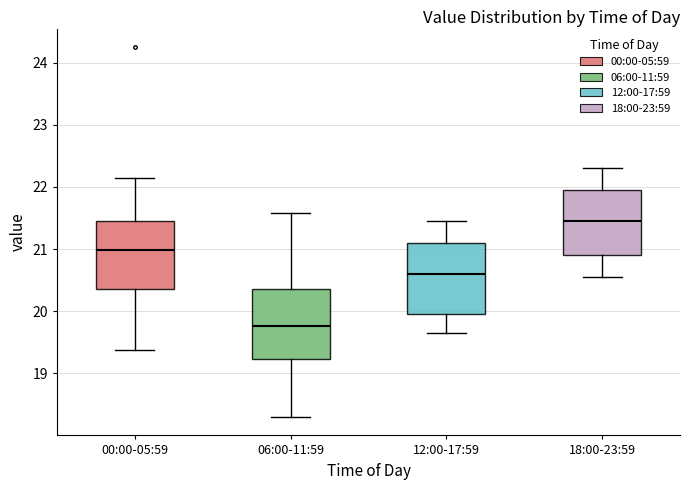

Reading left to right, read every box against the y-axis: the position of its median line, the range the box covers, and the ends of its whiskers. The values are not printed on the chart, so give them approximately, as read against the axis.

00:00-05:59: median 21.0, box 20.4 to 21.5, whiskers 19.4 to 22.2
06:00-11:59: median 19.8, box 19.2 to 20.4, whiskers 18.3 to 21.6
12:00-17:59: median 20.6, box 20.0 to 21.1, whiskers 19.7 to 21.5
18:00-23:59: median 21.5, box 20.9 to 22.0, whiskers 20.6 to 22.3